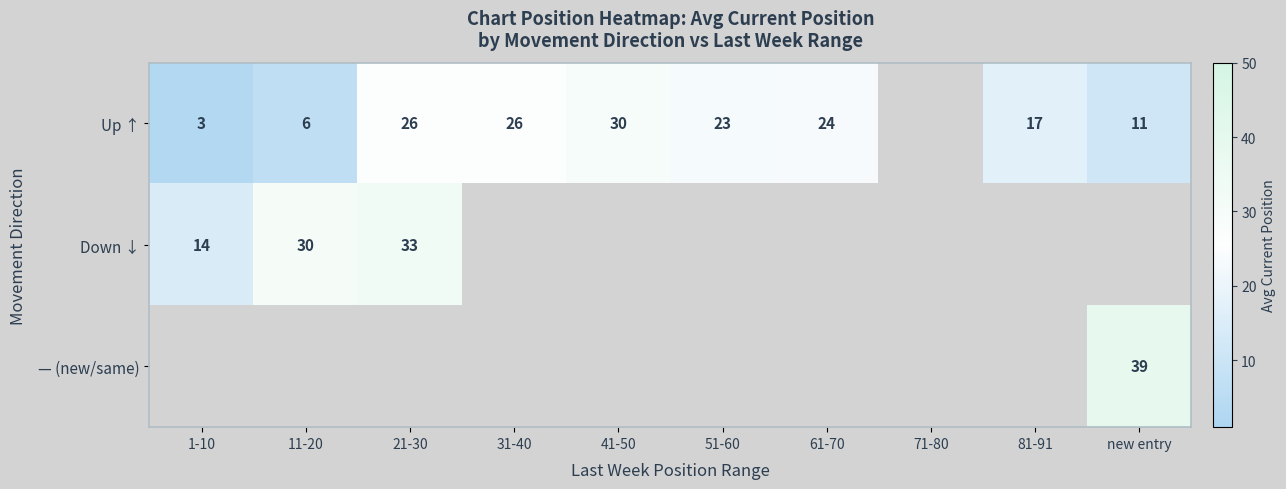

Where is Up ↑ nearest to the value 16?

81-91